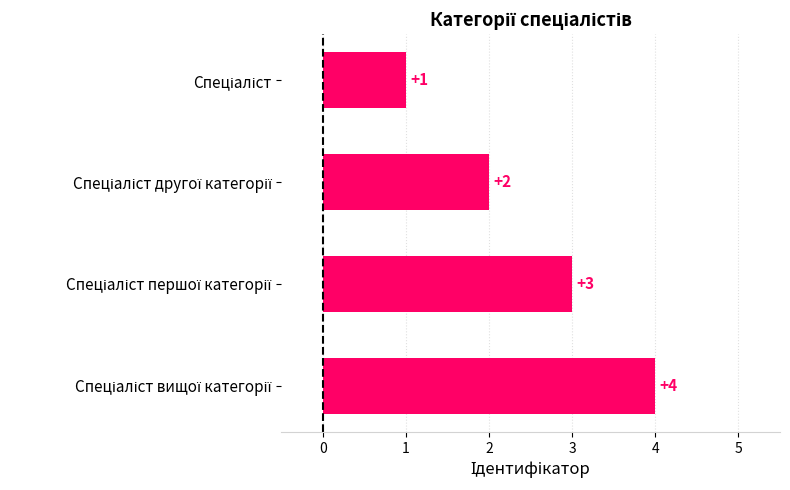

How many values are between 2 and 4?

3